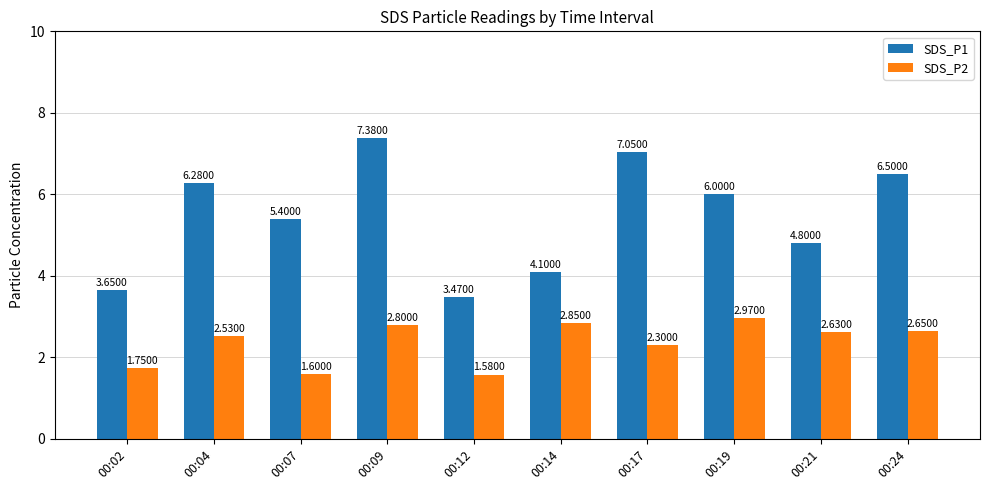

Rank the series at 00:17 from lowest to highest value.

SDS_P2, SDS_P1